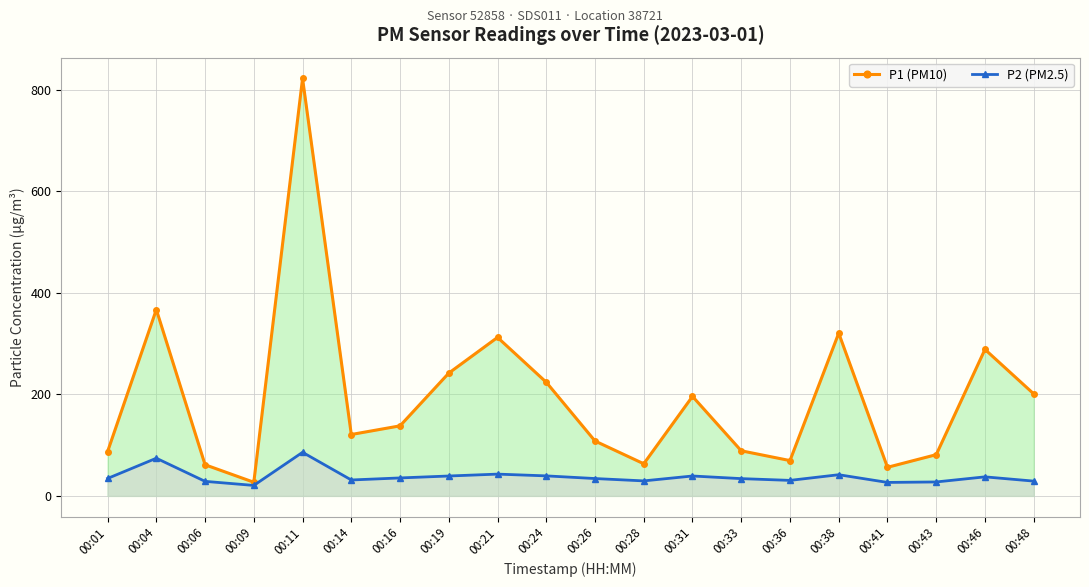

What is the sum of the P1 (PM10) values at 00:21 and 00:28?

375.3